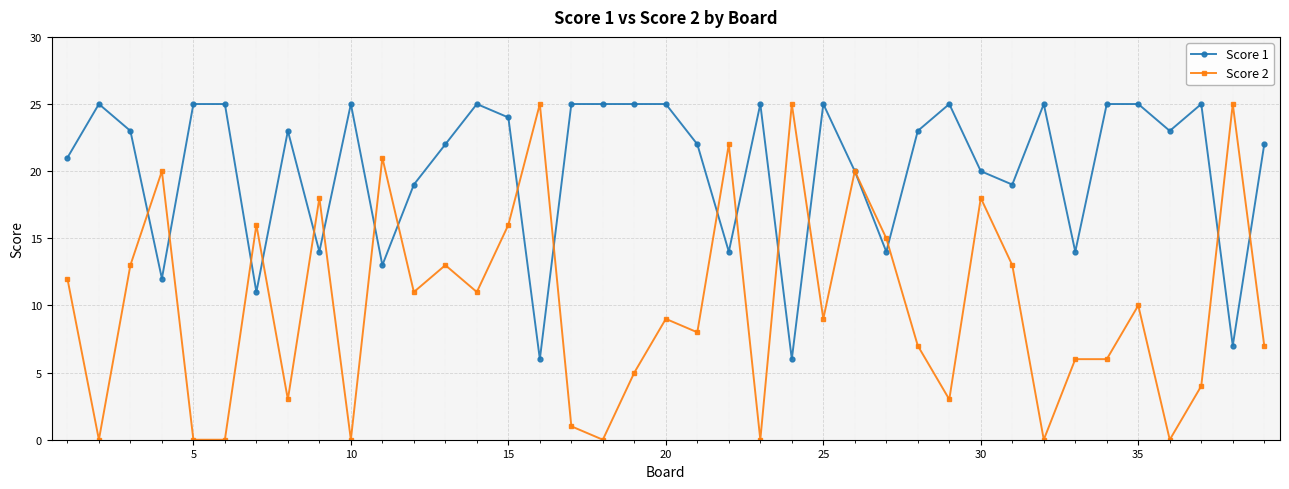

Reading left to right, list all the values displayed in this chart.

Score 1: 21	25	23	12	25	25	11	23	14	25	13	19	22	25	24	6	25	25	25	25	22	14	25	6	25	20	14	23	25	20	19	25	14	25	25	23	25	7	22
Score 2: 12	0	13	20	0	0	16	3	18	0	21	11	13	11	16	25	1	0	5	9	8	22	0	25	9	20	15	7	3	18	13	0	6	6	10	0	4	25	7